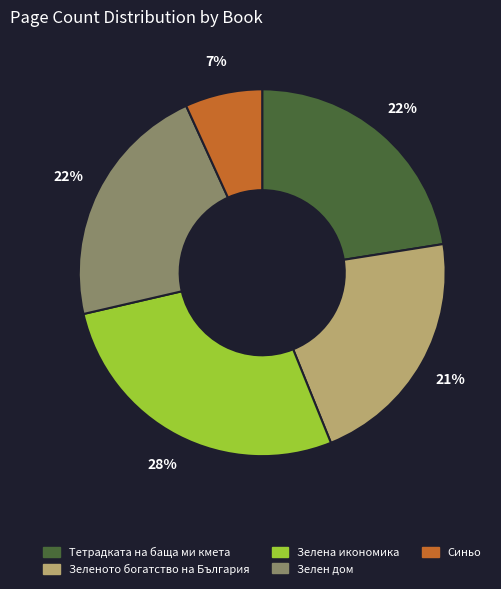

Does Зеленото богатство на България account for over 50% of the chart?

No